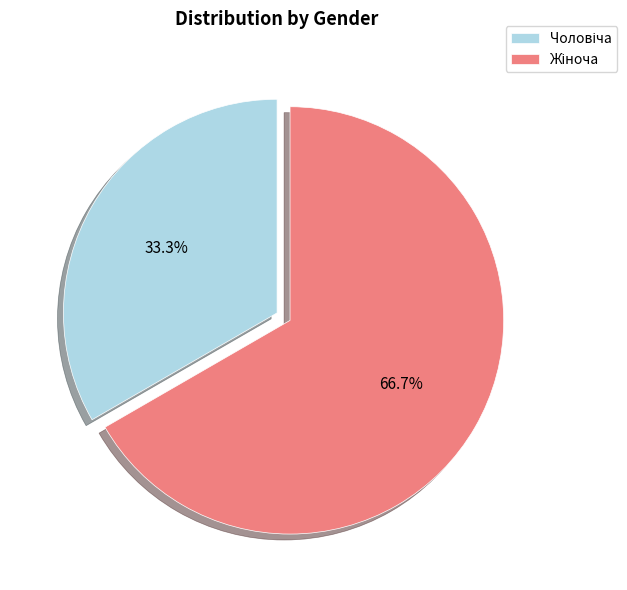

Is there any slice that represents more than half of the pie?

Yes